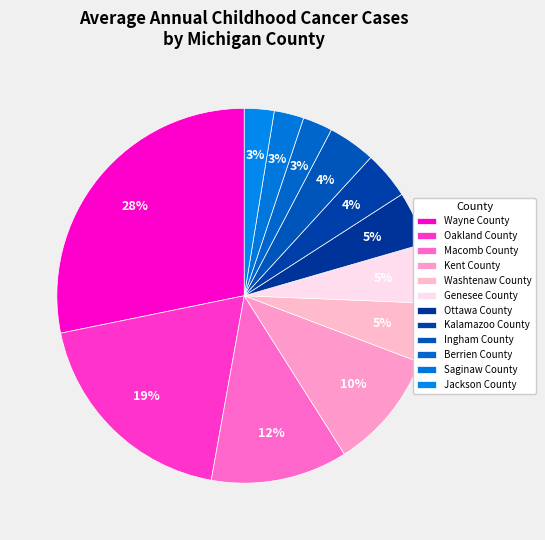

Approximately how many times larger is the value at Wayne County compared to Ingham County?

6.9